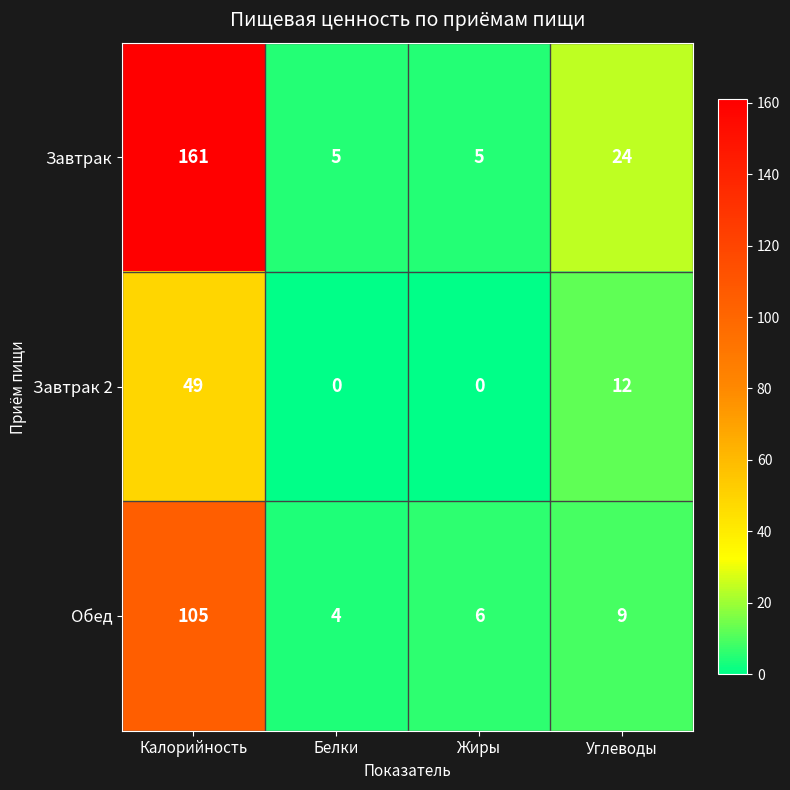

What is the total value across all series at Белки?

9